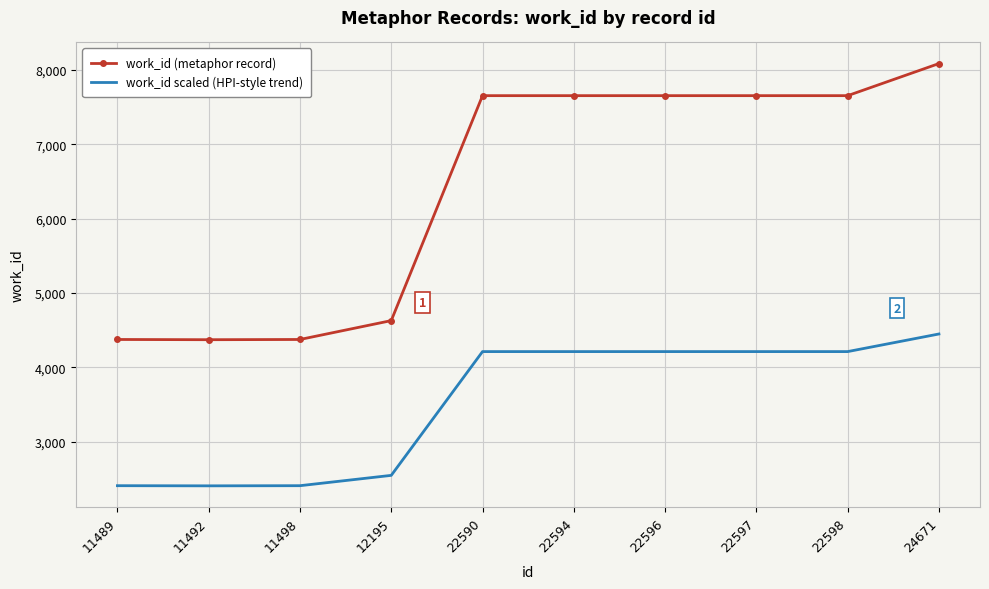

What is the difference between the maximum and minimum values in the work_id (metaphor record) series?

3717